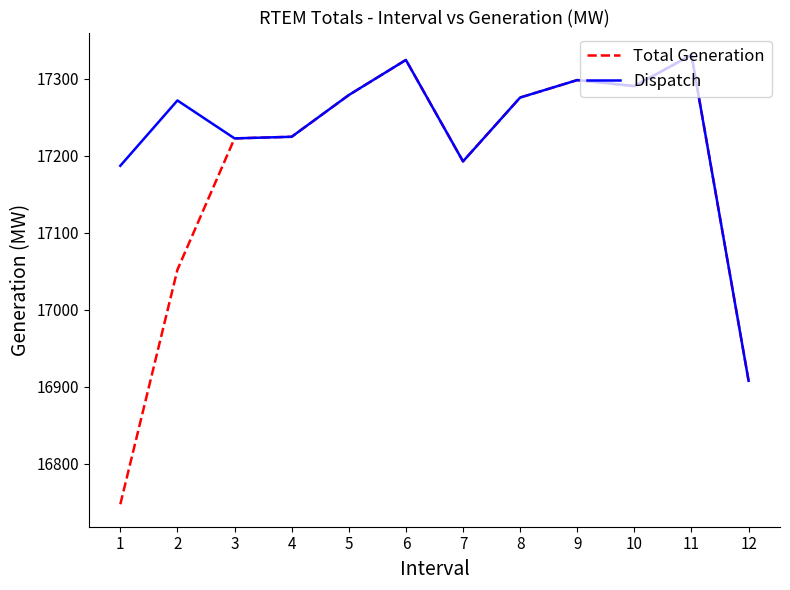

What is the total value across all series at 3?

34445.4